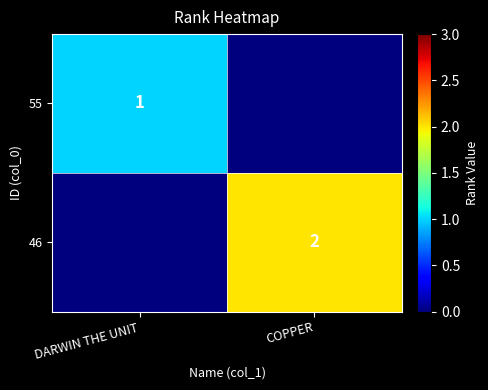

The value of 46 at COPPER is 2. True or false?

True